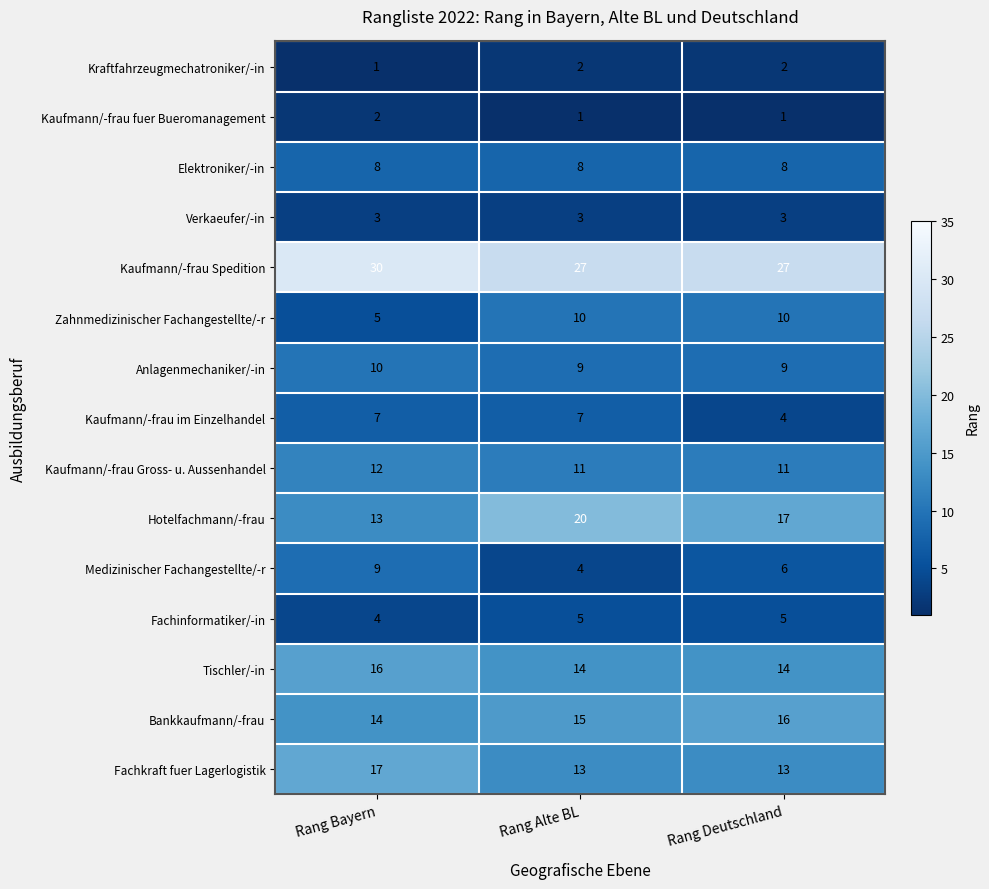

What is the approximate value of Tischler/-in at Rang Alte BL?

14